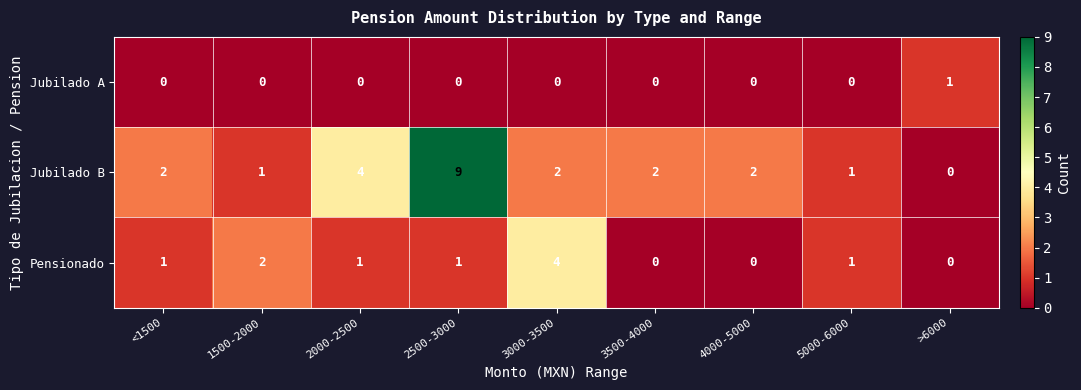

The Pensionado series shows 2 at 4000-5000. True or false?

False